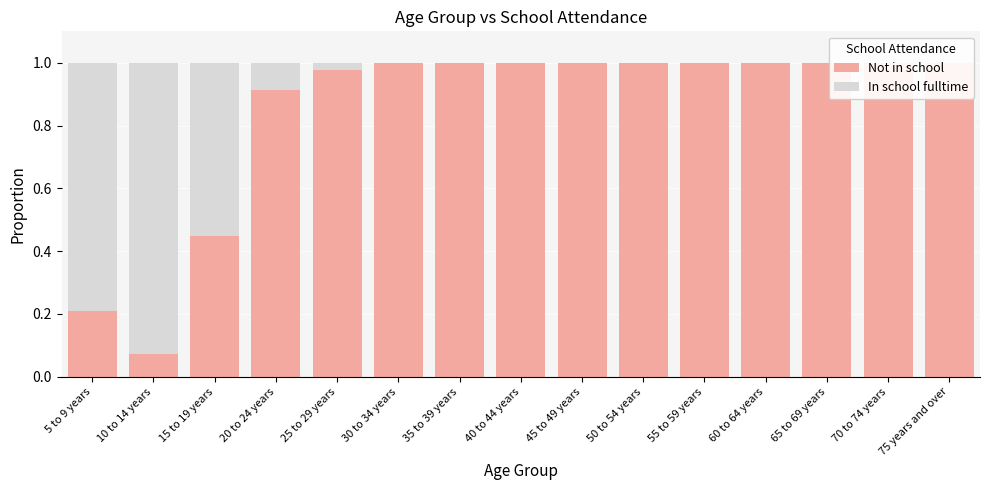

Where is In school fulltime nearest to the value 0?

35 to 39 years